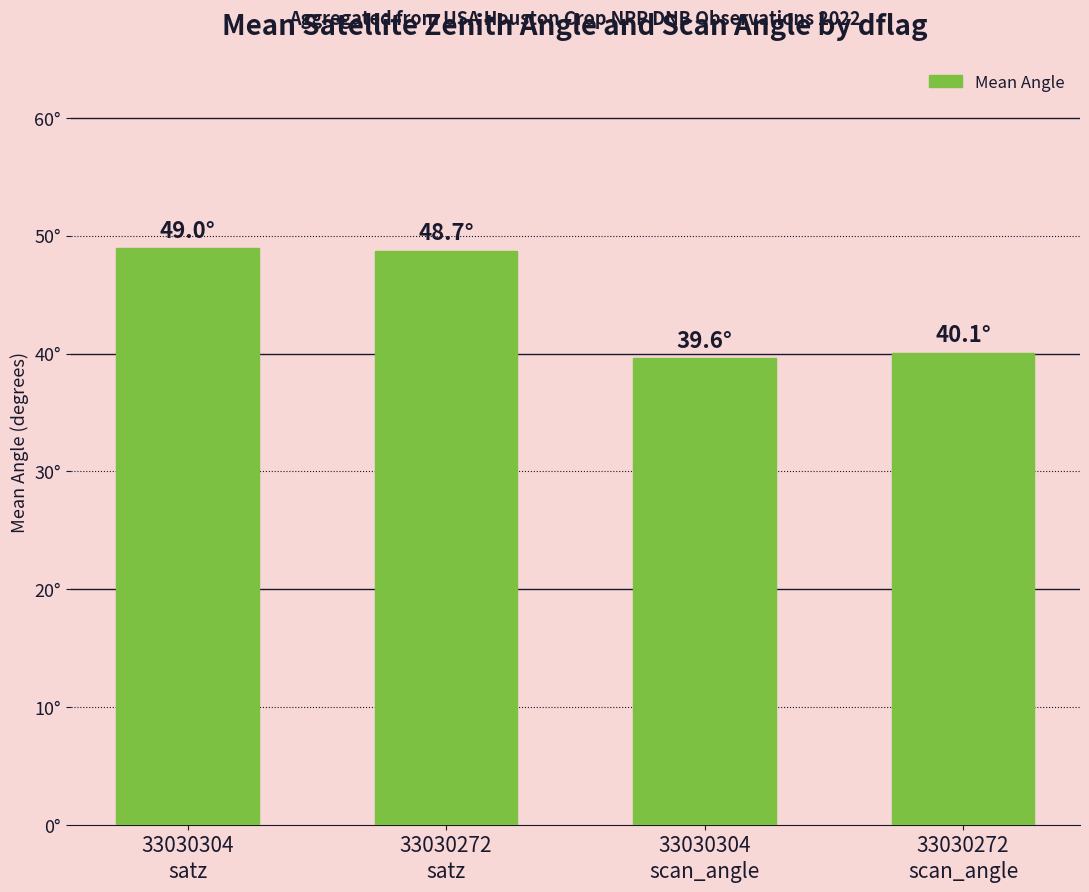

What is the ratio of the value at 33030272
scan_angle to the value at 33030304
scan_angle?

1.0